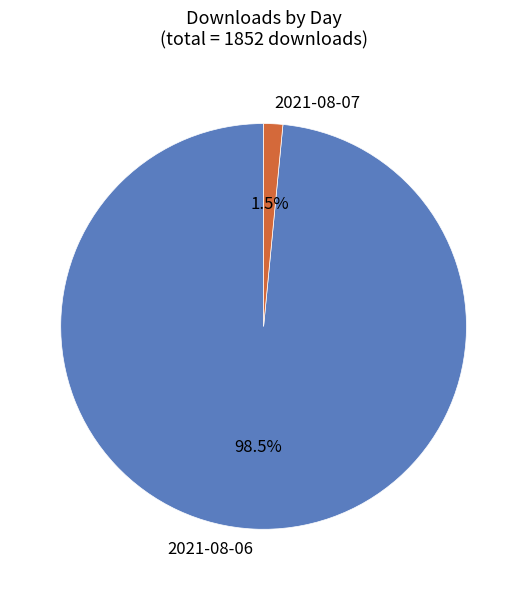

To the nearest percent, what is the combined percentage of 2021-08-06 and 2021-08-07?

100%